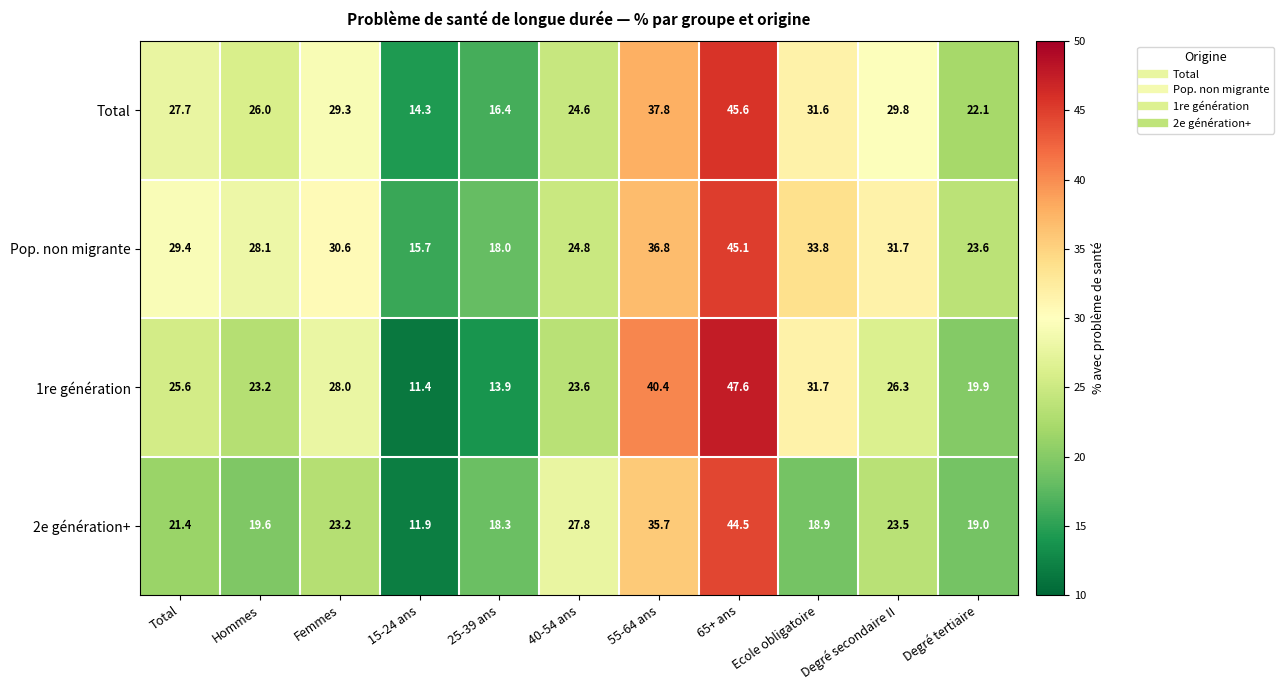

What is the sum of the 1re génération values at 40-54 ans and 65+ ans?

71.2